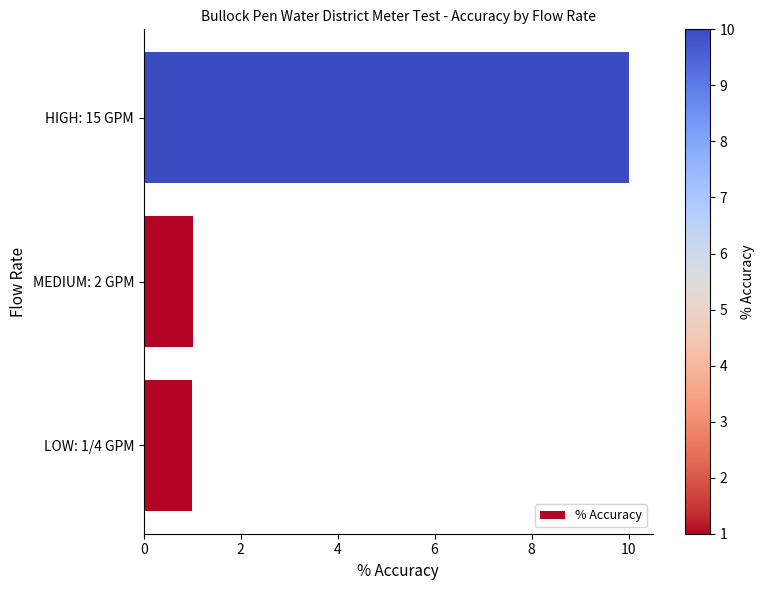

What is the difference between the maximum and minimum values?

9.0